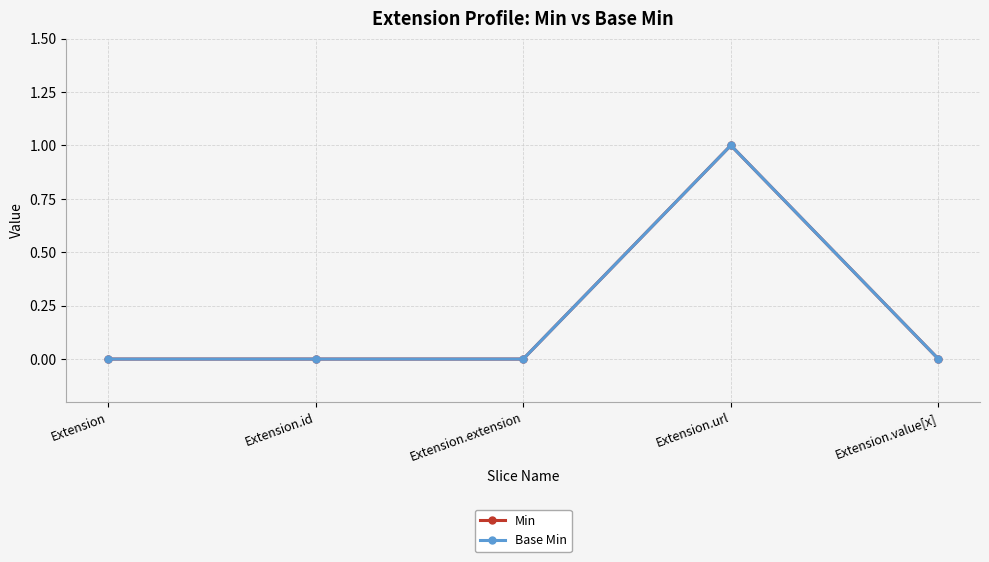

Is this an area chart (filled region under the line)?

No